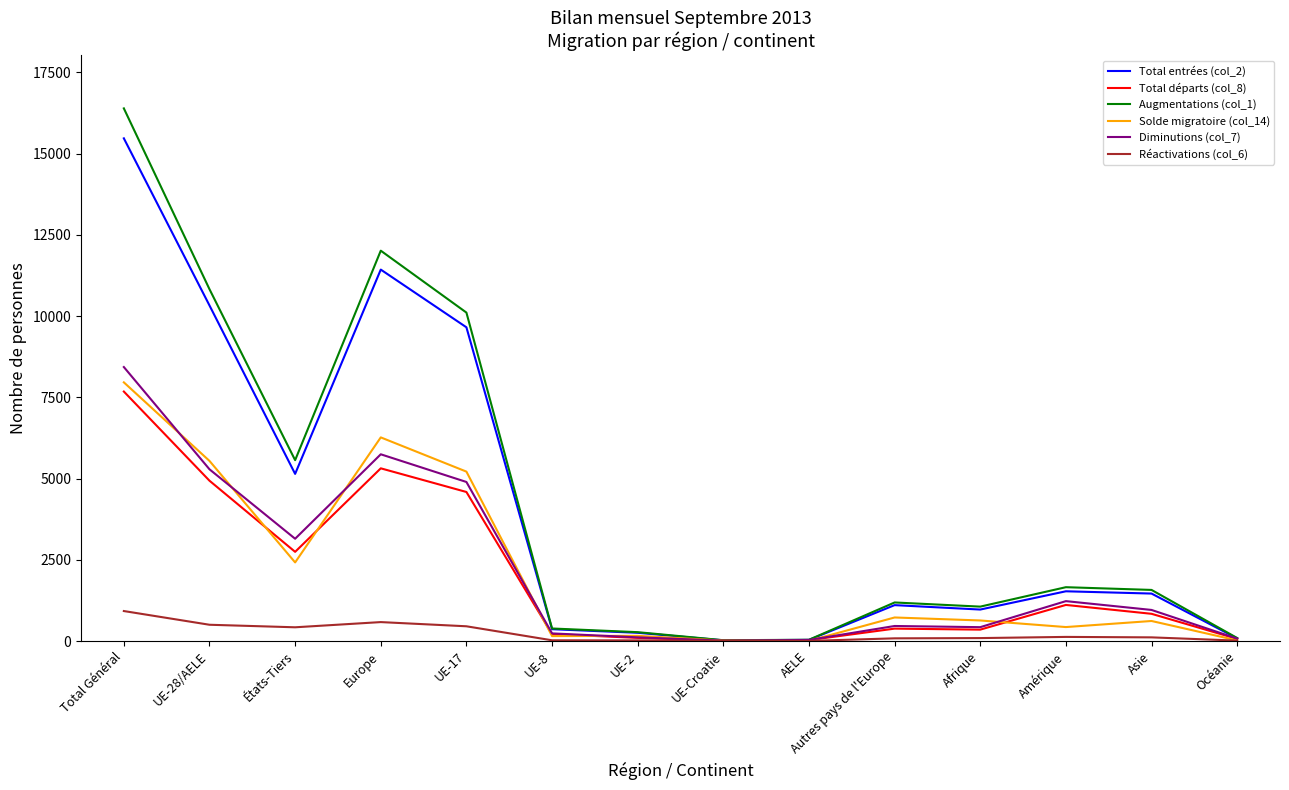

What position from the left is Europe?

4